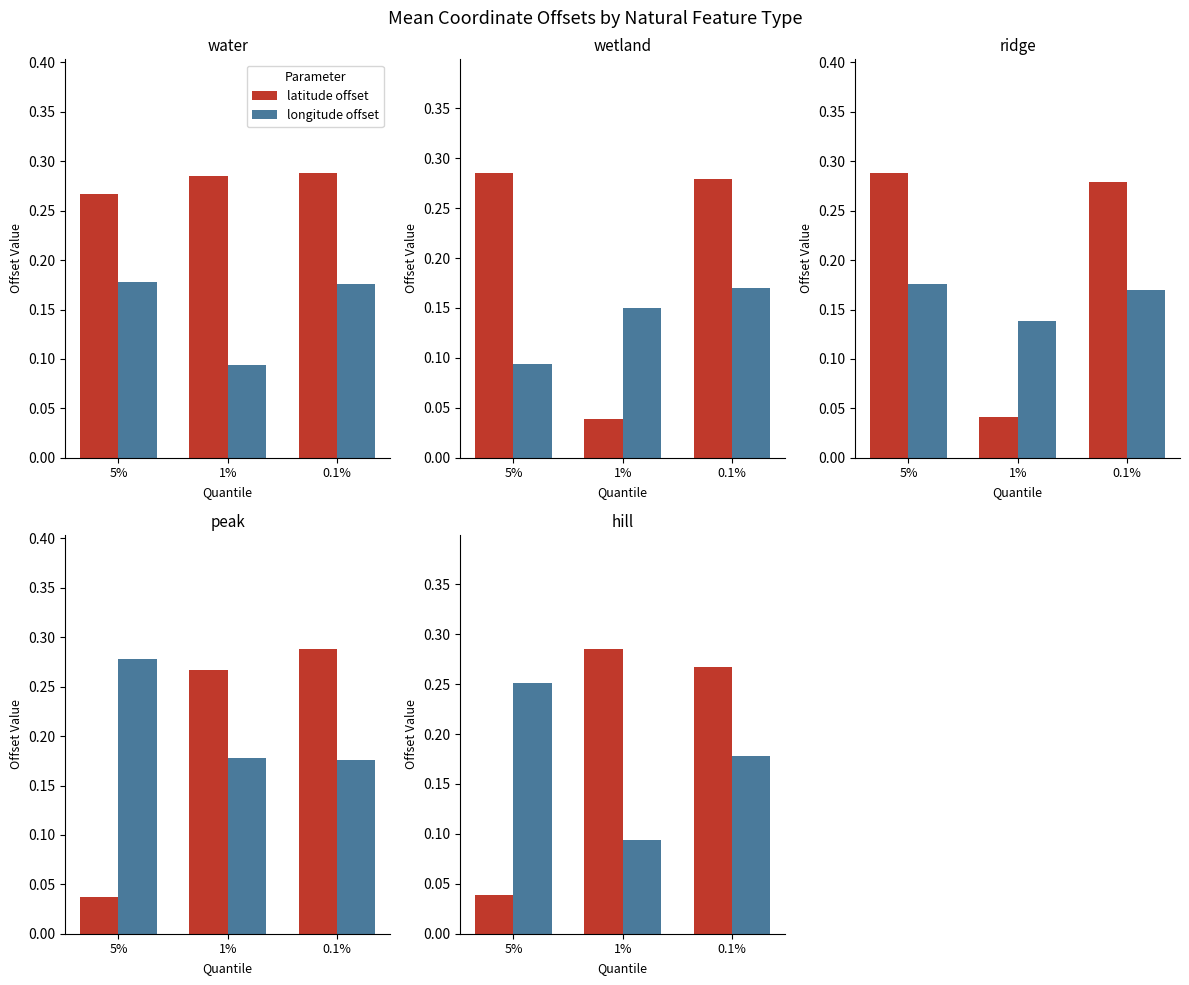

Does the chart contain stacked bars?

No